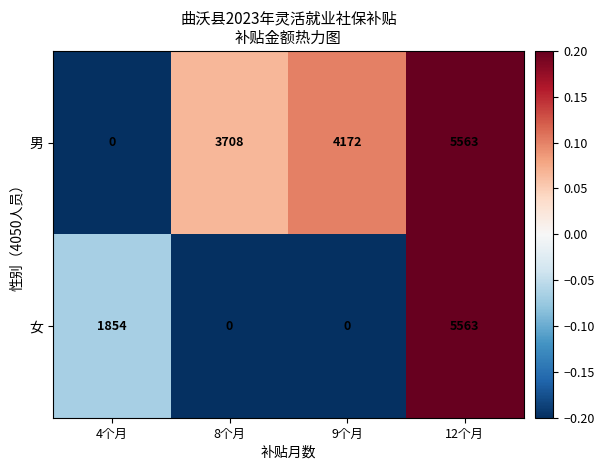

Which category has the highest value in the 女 series?

12个月